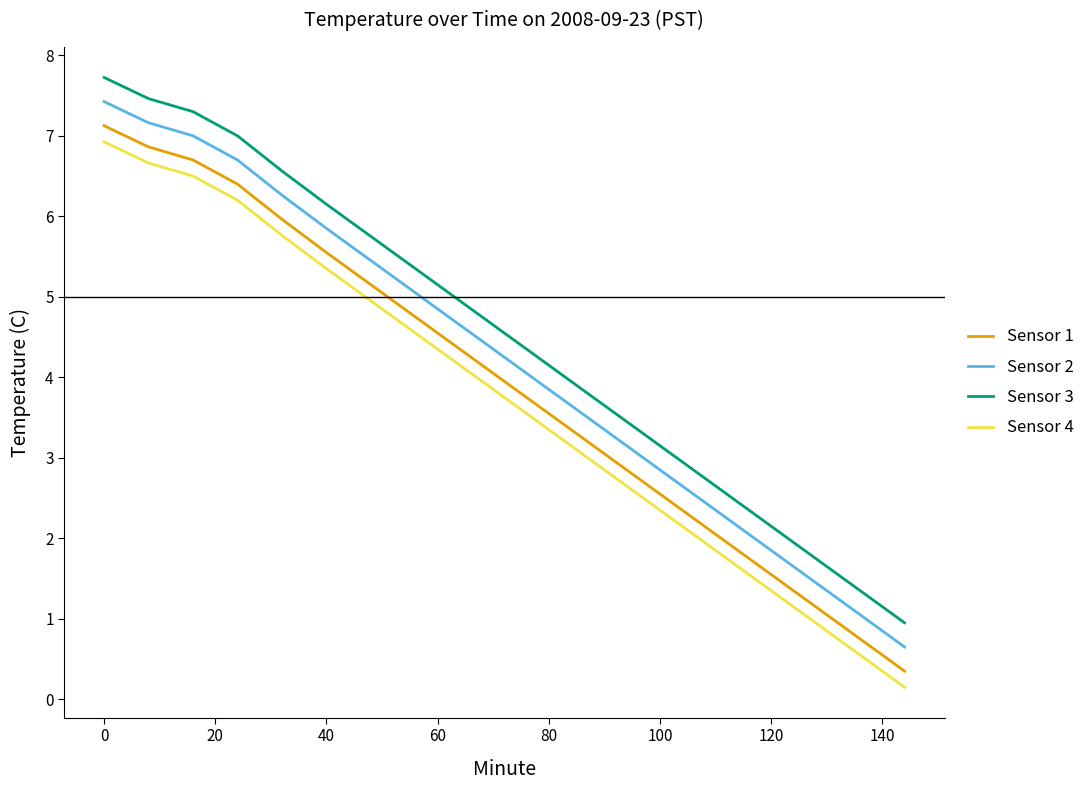

List the series in order of their overall mean, highest first.

Sensor 3, Sensor 2, Sensor 1, Sensor 4